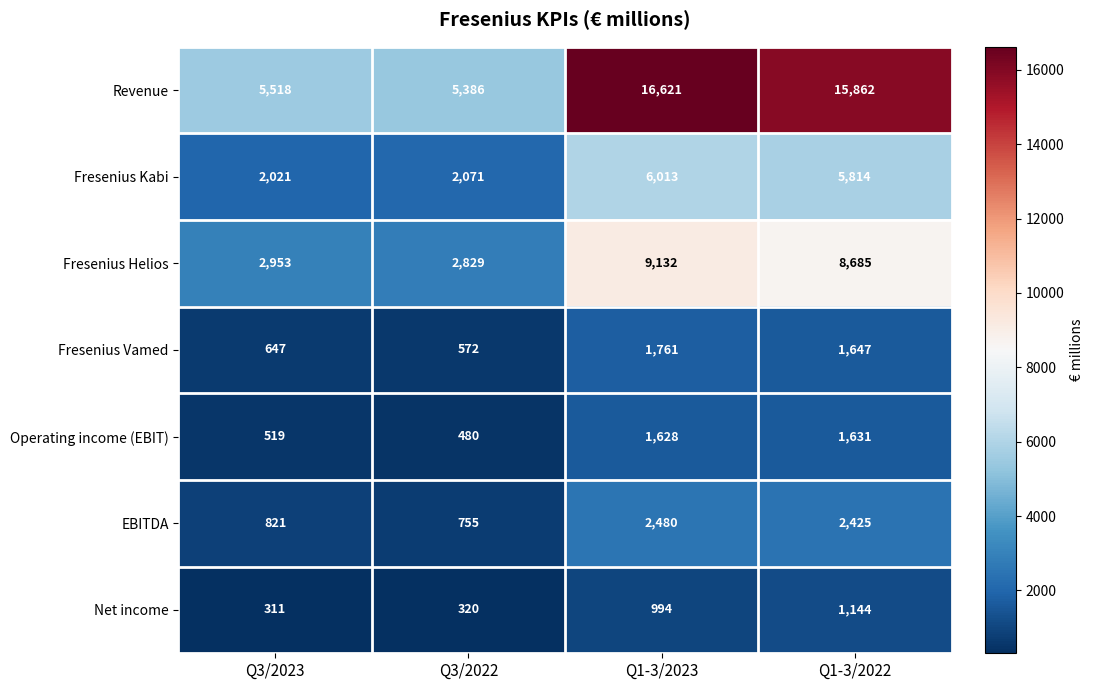

Is it true that Revenue equals 5518 at Q3/2023?

True